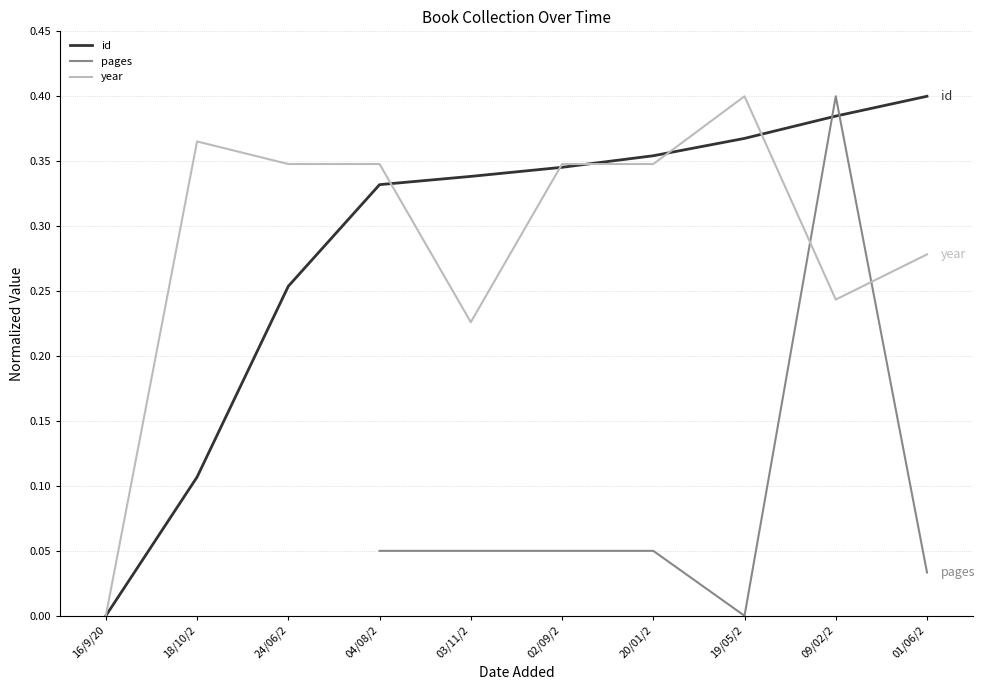

Does the chart have visible grid lines?

Yes